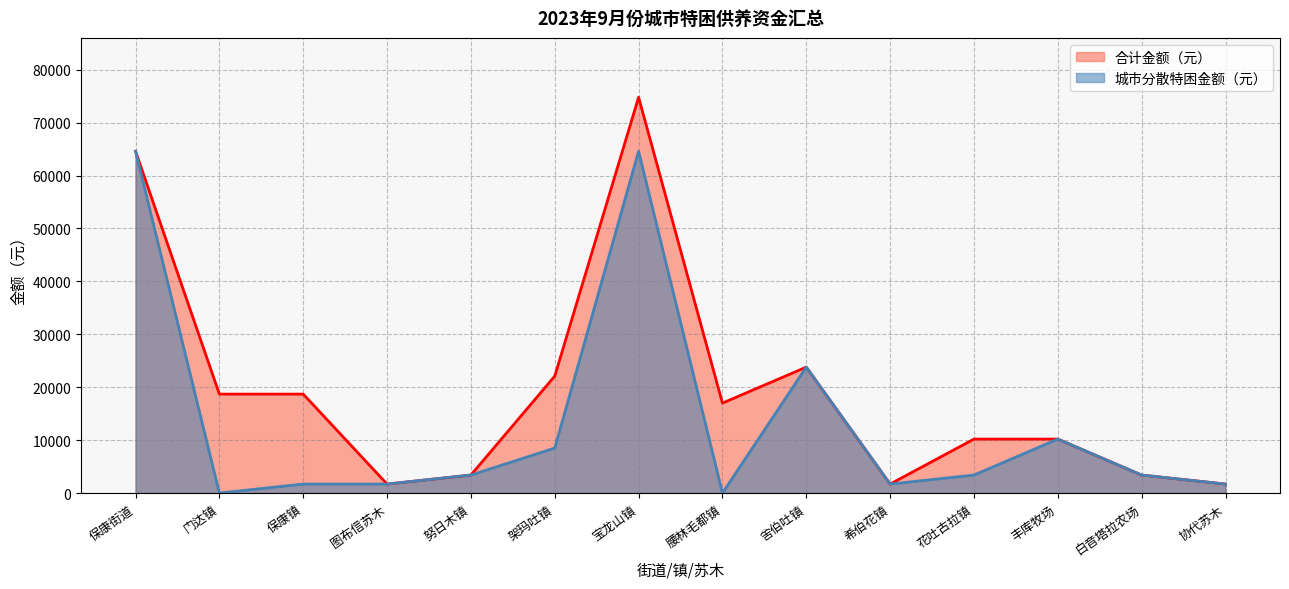

What position from the right is 腰林毛都镇?

7